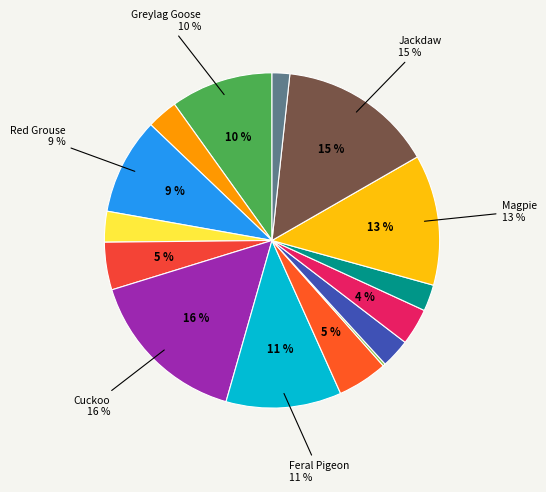

To the nearest percent, what is the difference between the largest and smallest slice percentages?

16%